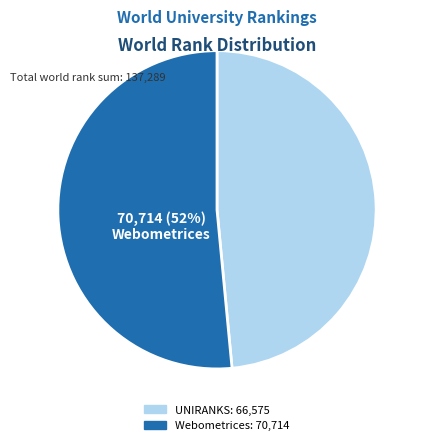

Is there a majority slice in this chart?

Yes